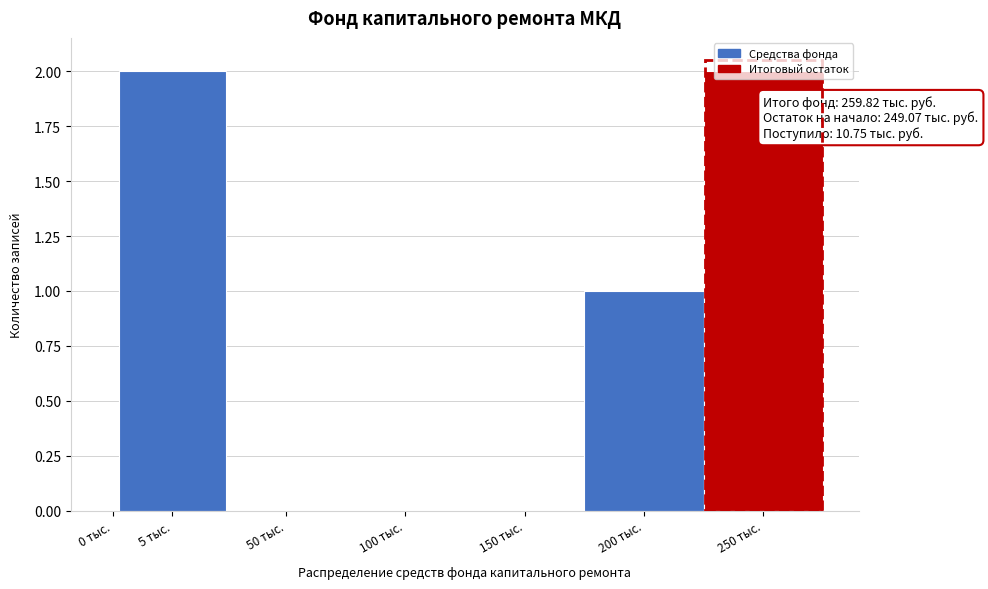

The chart shows a value of 0 at 100 тыс.. True or false?

True